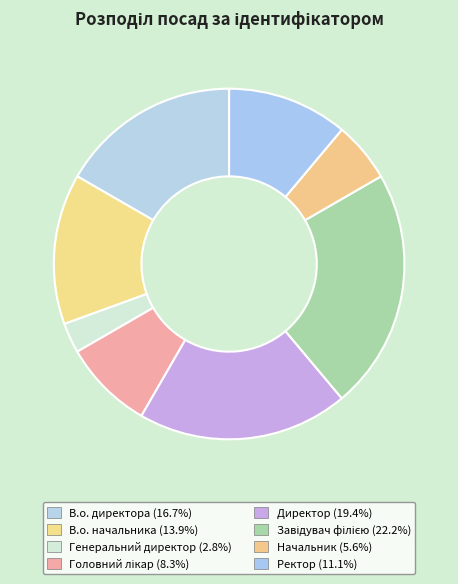

How many segments does this pie chart have?

8